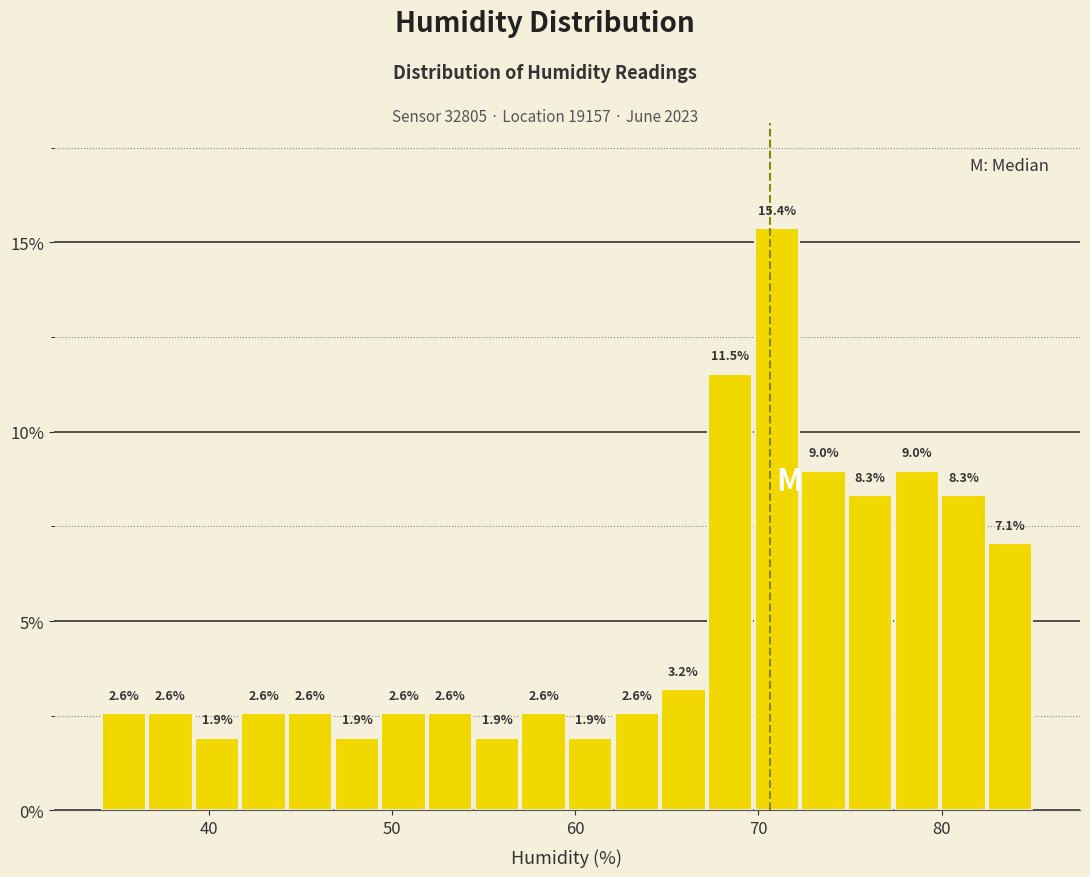

Around what value on the x-axis is the tallest bar? Give the approximate position of its centre, as read against the axis.

71